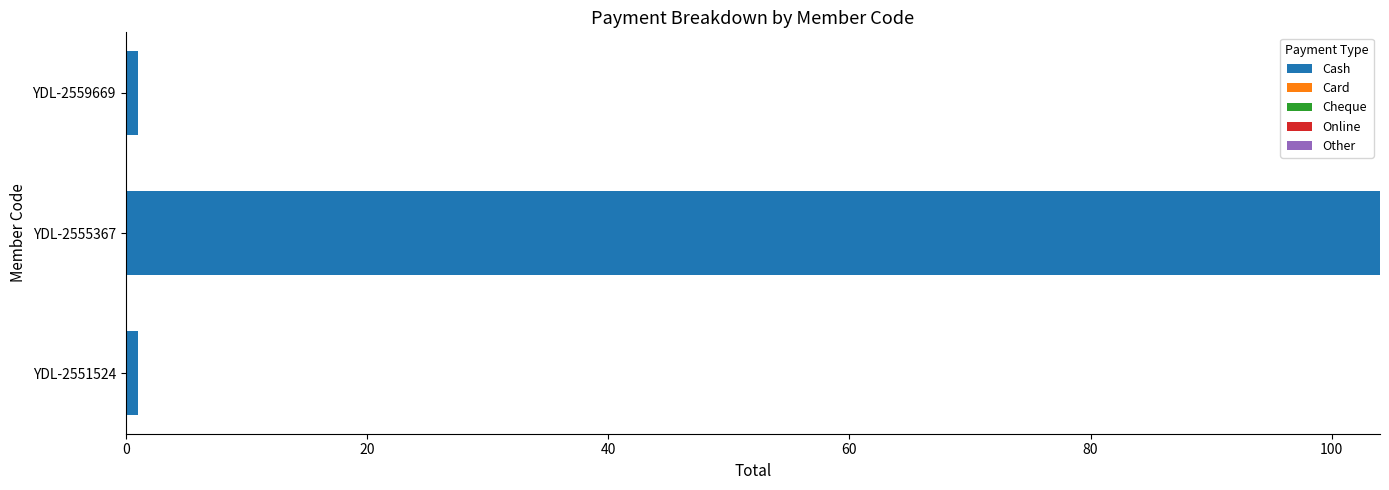

The value at YDL-2555367 is 166. True or false?

False